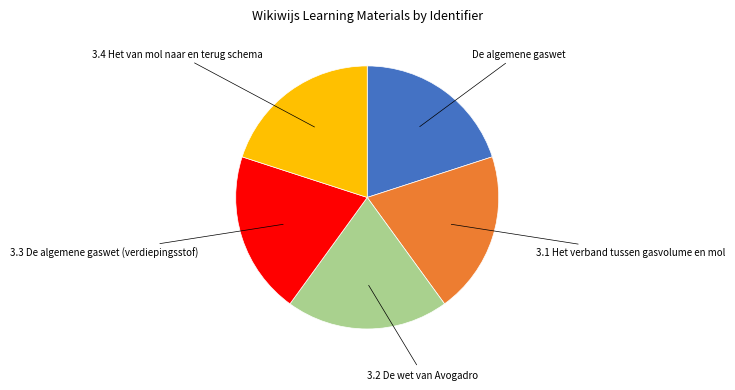

Is 3.3 De algemene gaswet (verdiepingsstof) the majority of the pie?

No